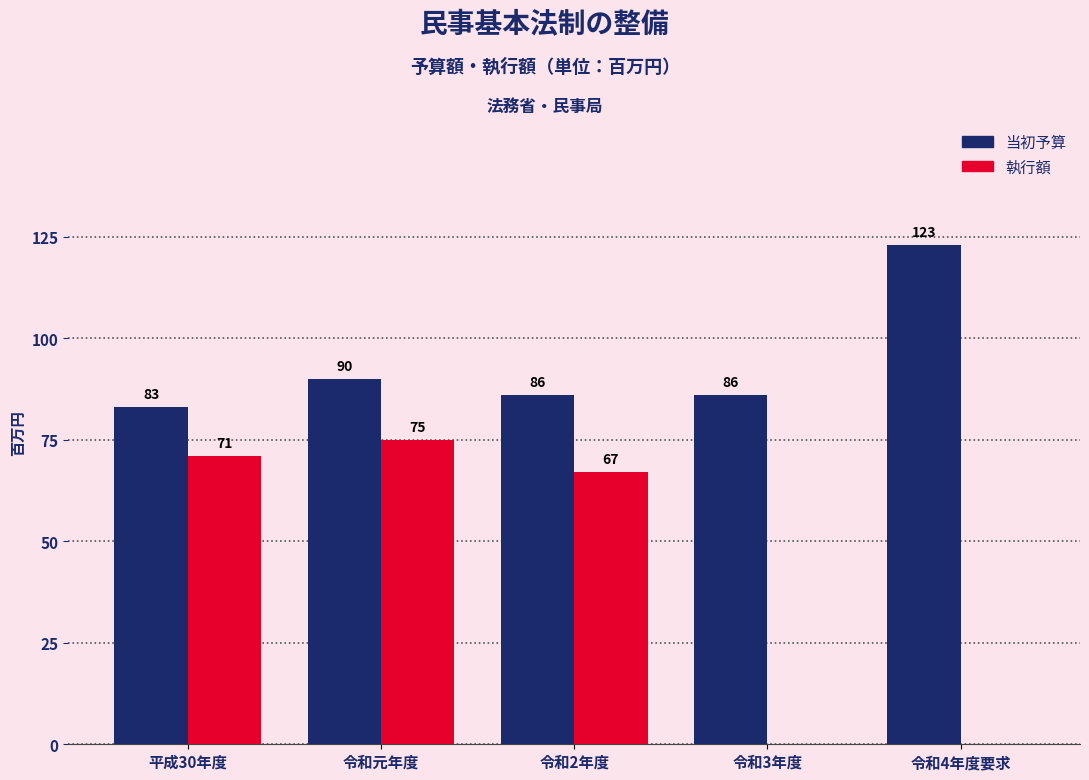

What is the total value across all series at 令和元年度?

165